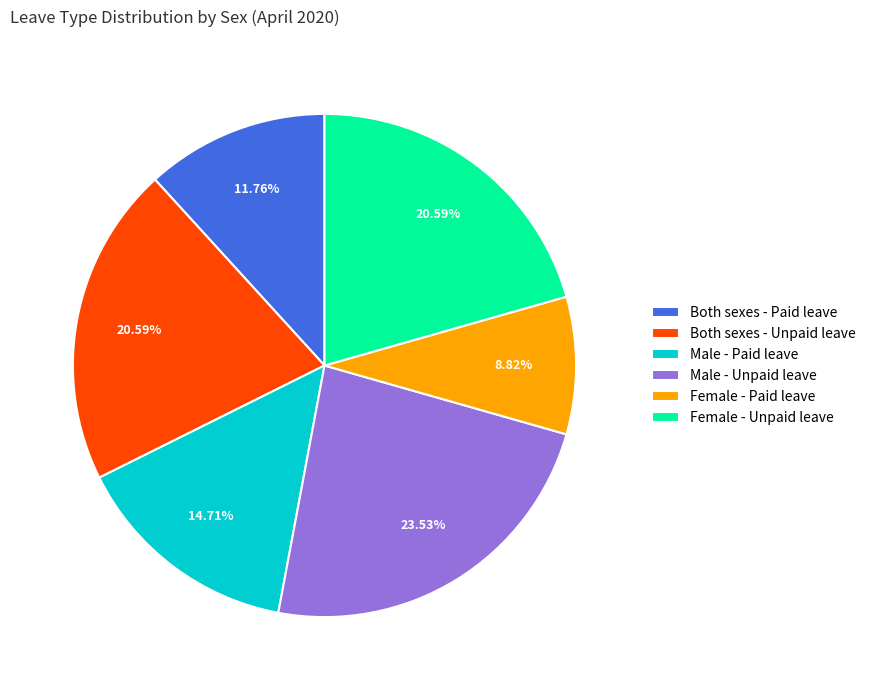

What is the smallest slice in the pie chart?

Female - Paid leave